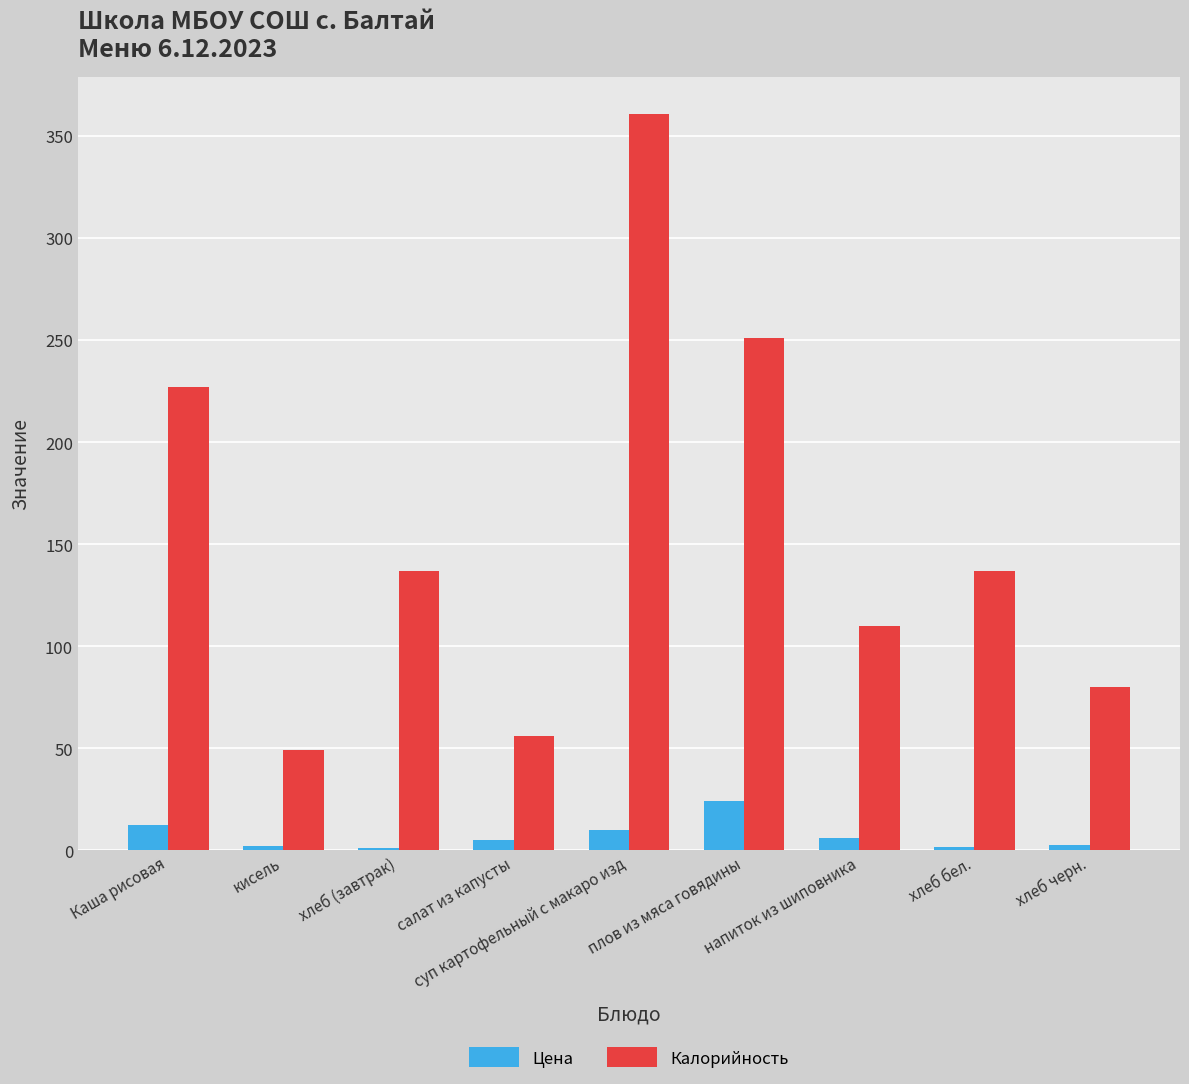

Where is Калорийность nearest to the value 205?

Каша рисовая